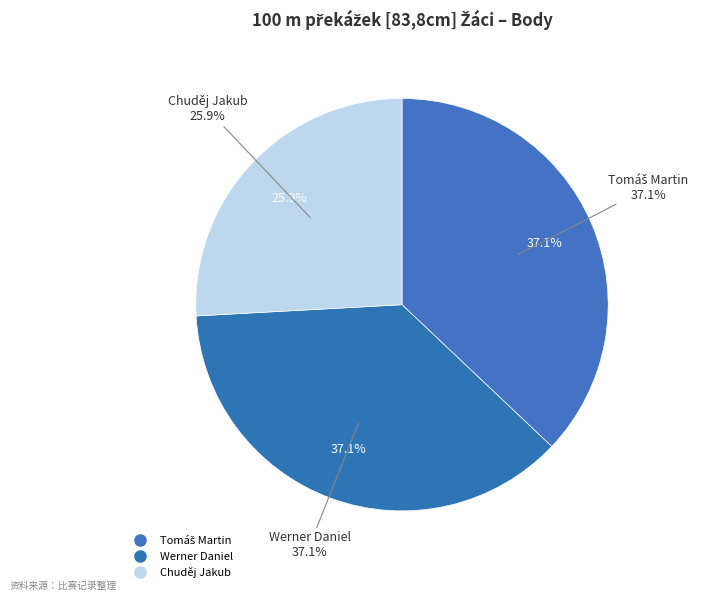

What percentage do Chuděj Jakub and Tomáš Martin together represent?

62.9%